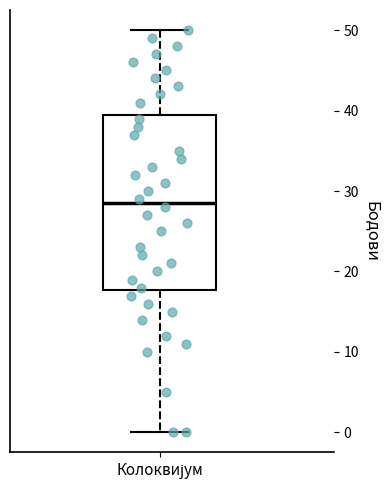

Read this box plot against the y-axis: the position of the median line, the range covered by the box, and the ends of both whiskers. The values are not printed on the chart, so give them approximately, as read against the axis.

median 29, box 18 to 40, whiskers 0 to 50